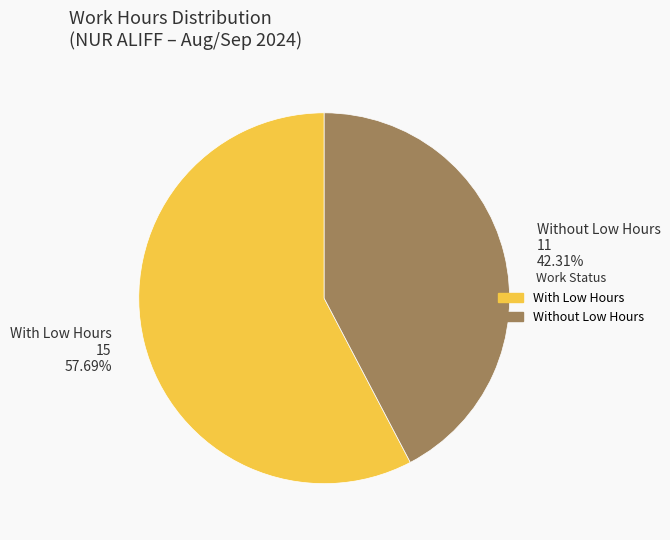

What is the ratio of the value at With Low Hours 15 57.69% to the value at Without Low Hours 11 42.31%?

1.4